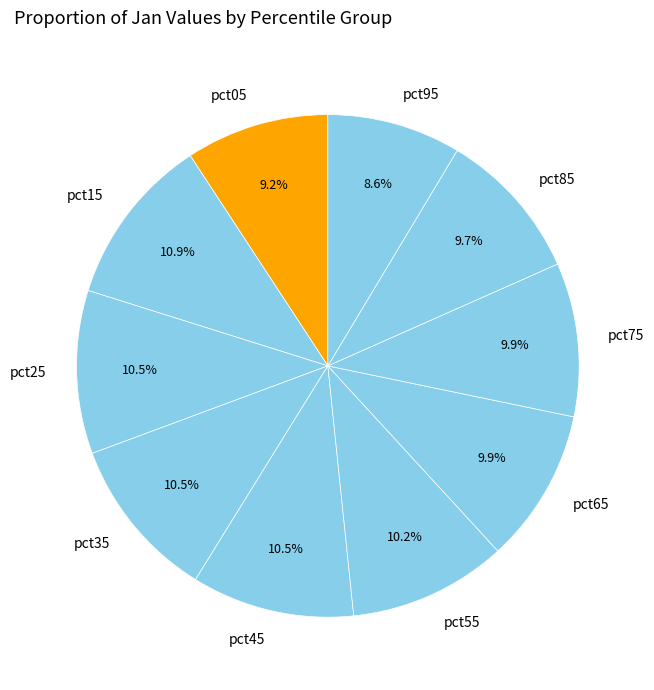

Between pct85 and pct95, which is larger?

pct85